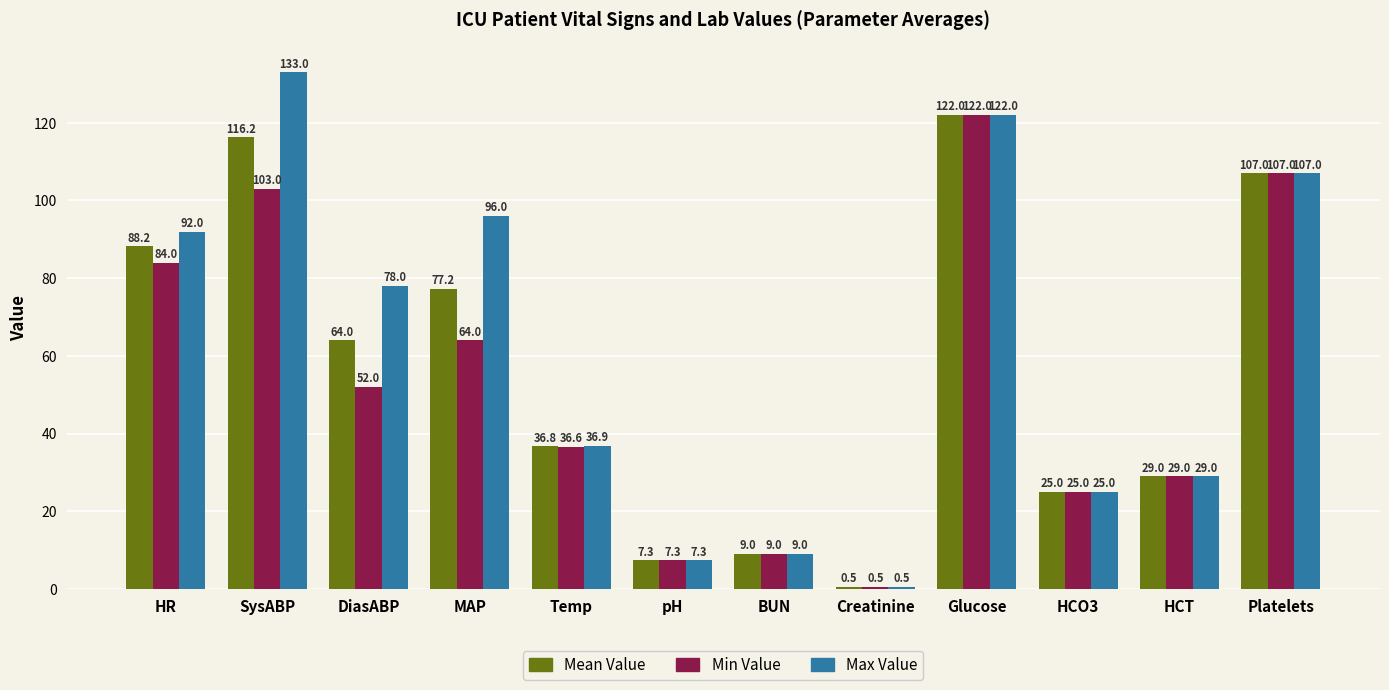

What is the label of the 12th bar from the right?

HR